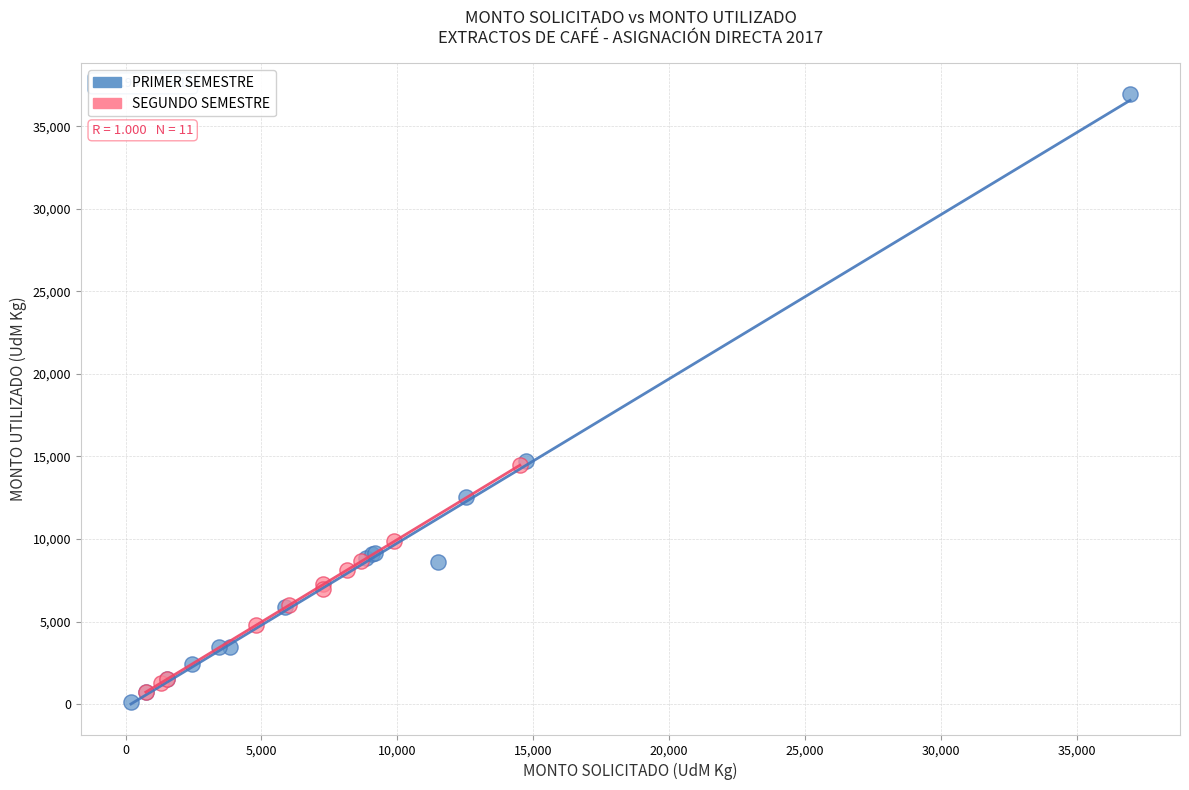

Which series has the largest Y range (max minus min)?

PRIMER SEMESTRE